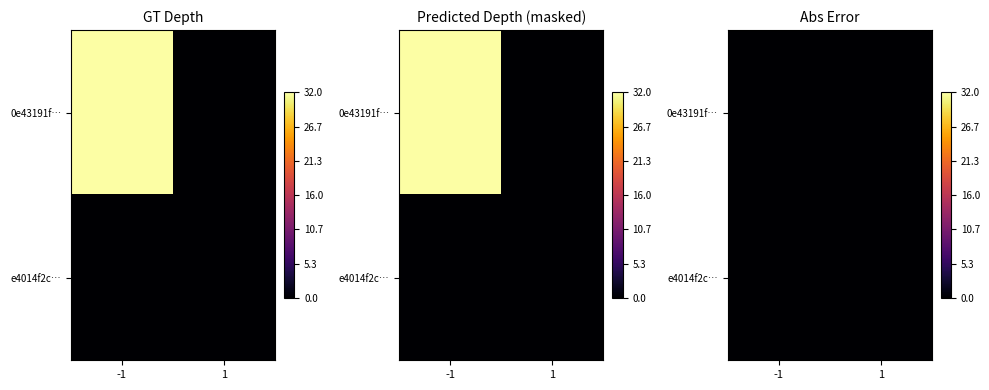

Which series has the largest total across all categories?

0e43191fb3307e0b3a1af595f99bdbdffa2d62f